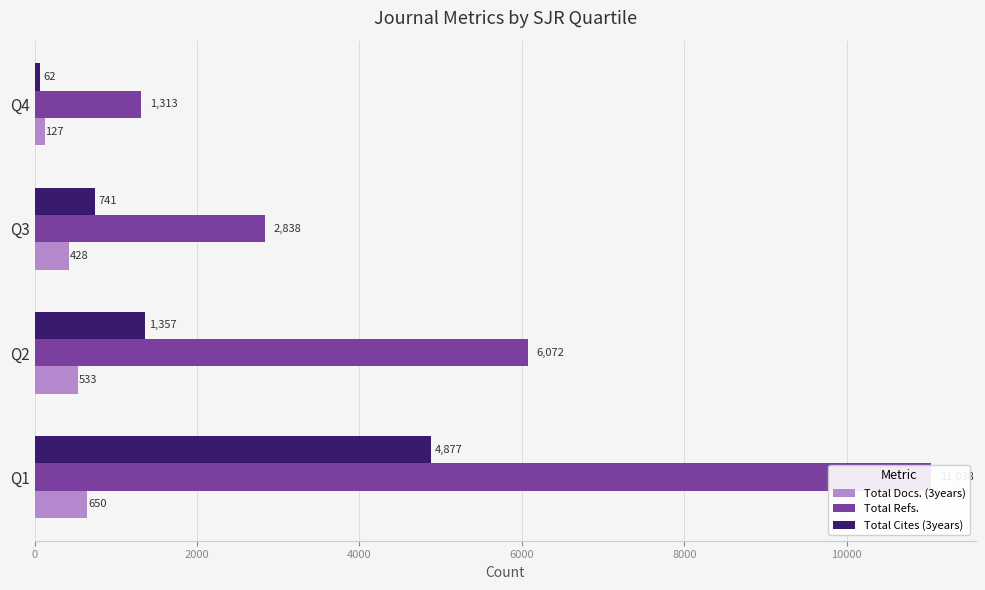

Rank the series by their maximum value, from highest to lowest.

Total Refs., Total Cites (3years), Total Docs. (3years)